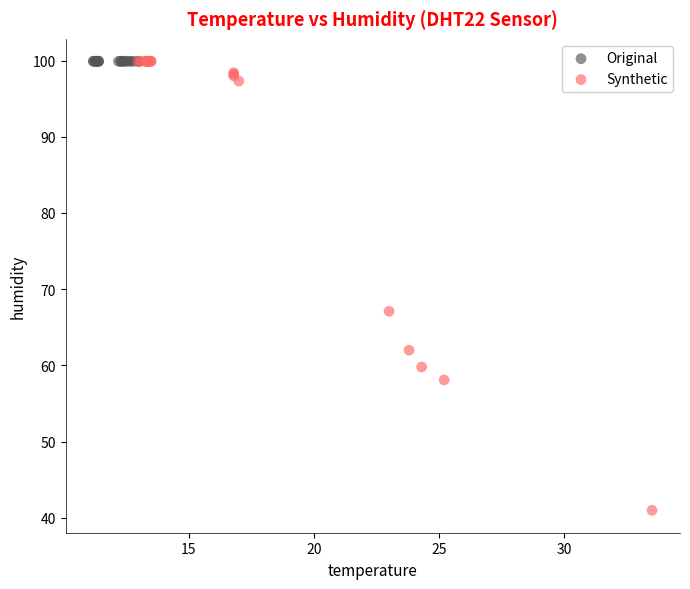

Which series contains the lowest Y value?

Synthetic